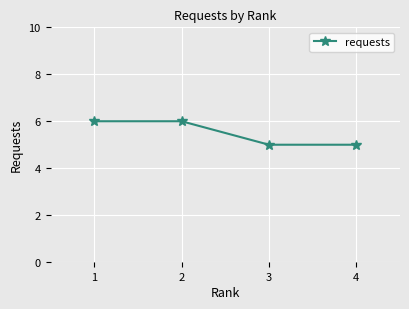

What is the value of the 1st point from the left?

6